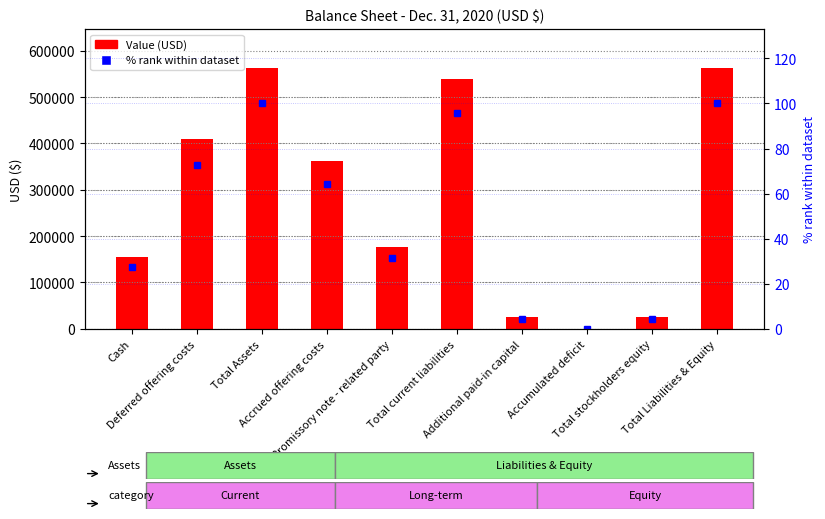

Reading left to right, list all the values displayed in this chart.

Value (USD): 153938.0	408725.0	562663.0	362230.0	176000.0	538230.0	24569.0	-567.0	24433.0	562663.0
% rank within dataset: 27.4	72.7	100.0	64.4	31.3	95.7	4.5	0.0	4.4	100.0